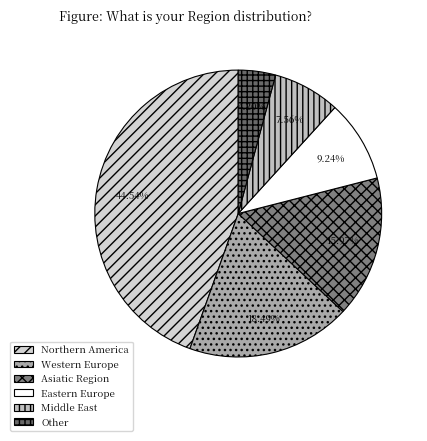

What percentage is the Middle East slice, to the nearest percent?

8%